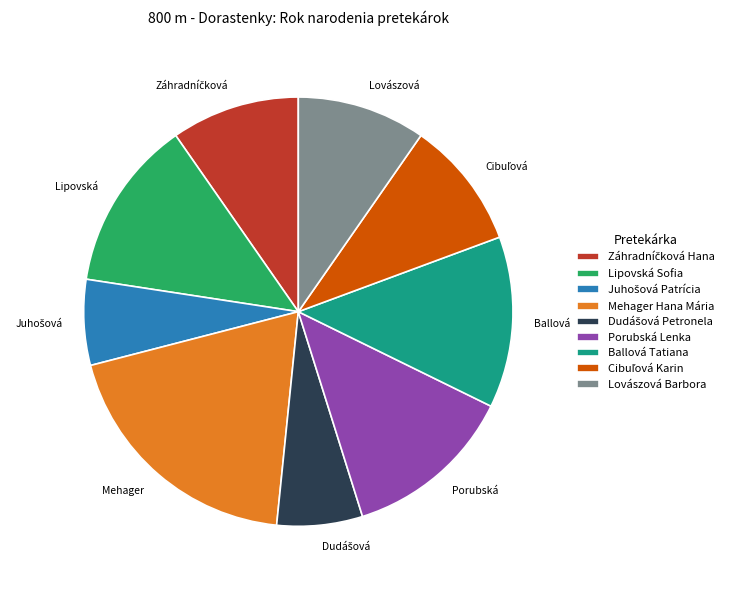

Is it true that Porubská Lenka is 13% of the pie?

True